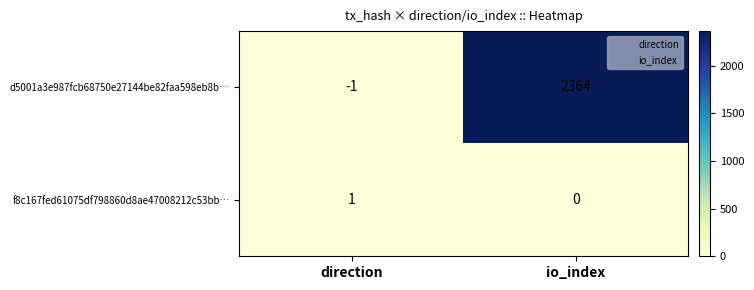

Reading left to right, list all the values displayed in this chart.

d5001a3e987fcb68750e27144be82faa598eb8b…: direction=-1	io_index=2364
f8c167fed61075df798860d8ae47008212c53bb…: direction=1	io_index=0